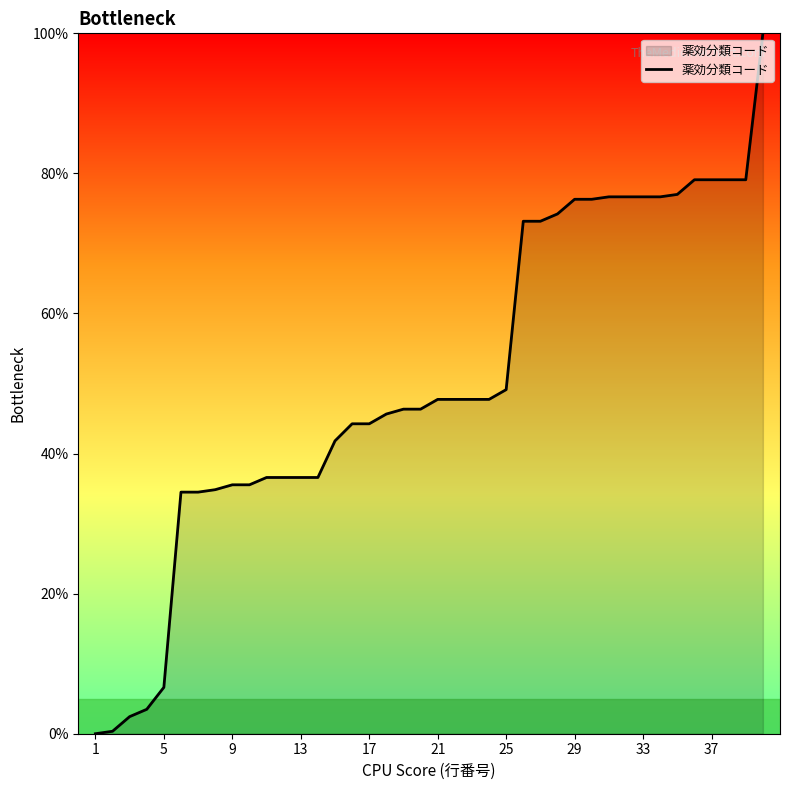

What is the greatest value displayed?

100.0